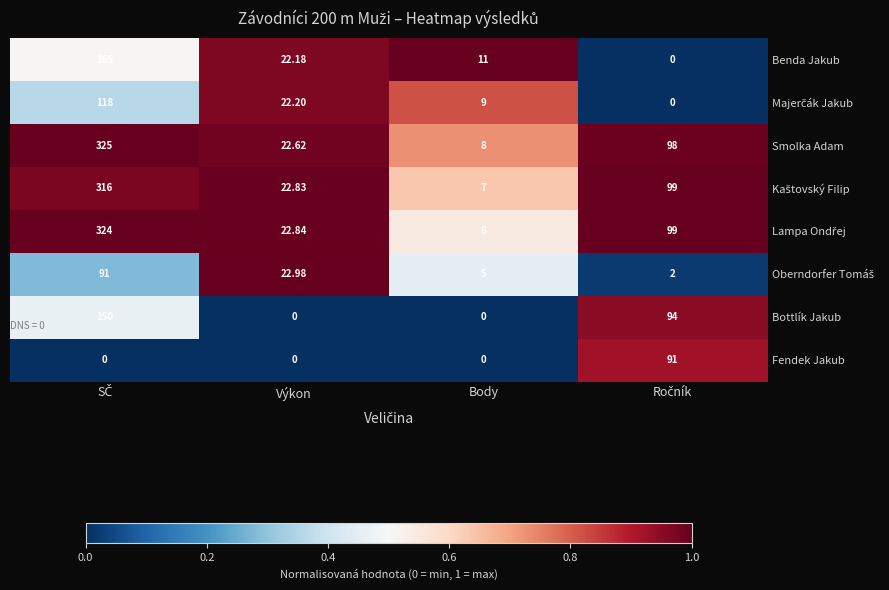

Which series has the largest total across all categories?

Smolka Adam